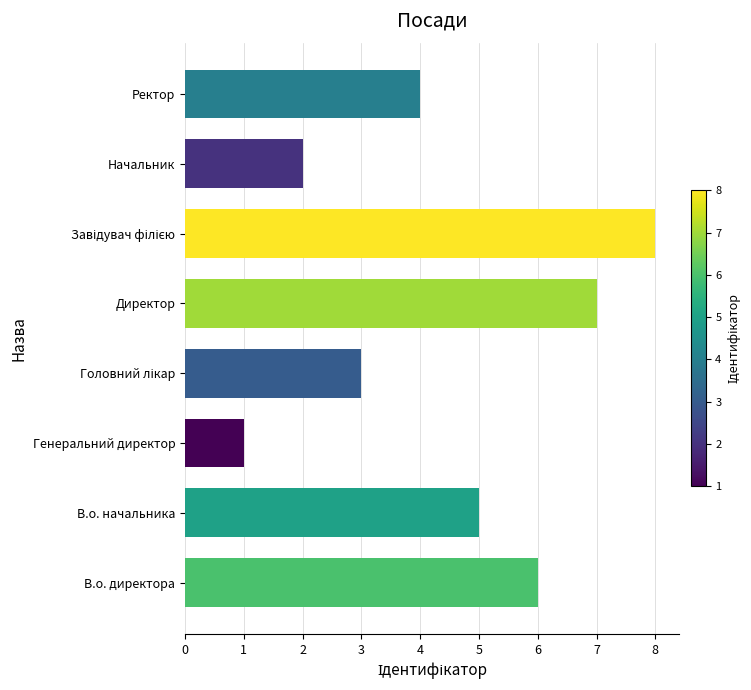

Reading bottom to top, what are all the values shown in this chart?

6	5	1	3	7	8	2	4